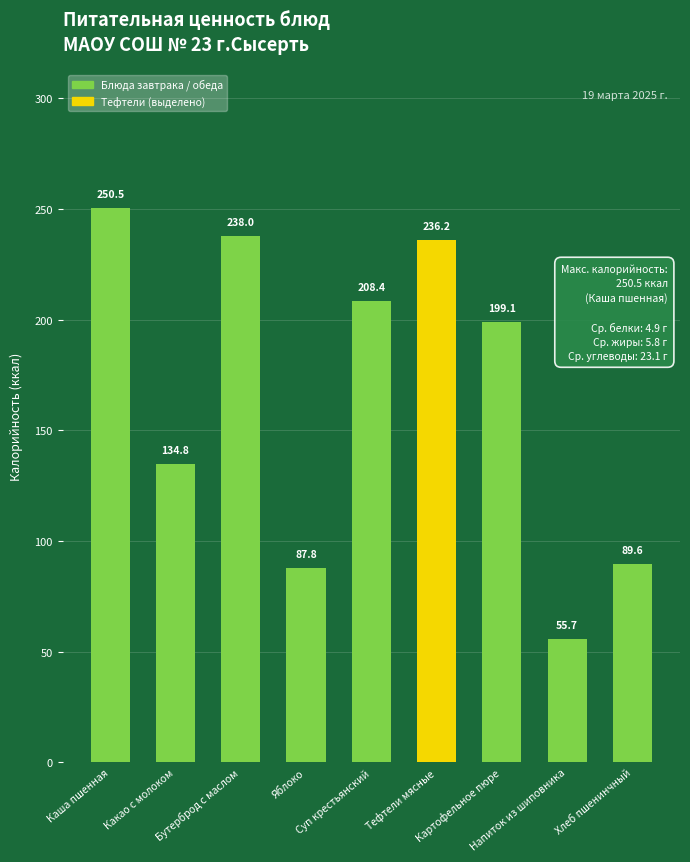

How many distinct data groups are displayed?

1